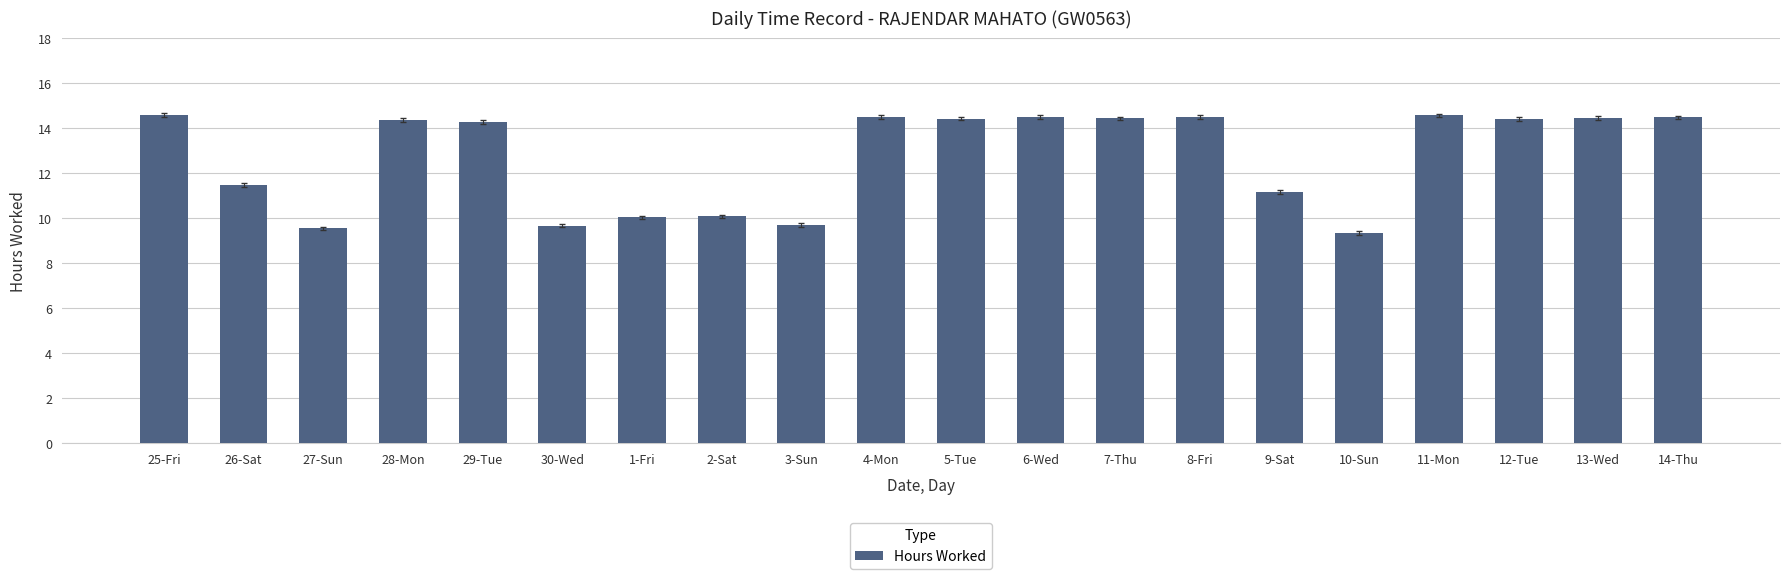

What position from the left is 12-Tue?

18